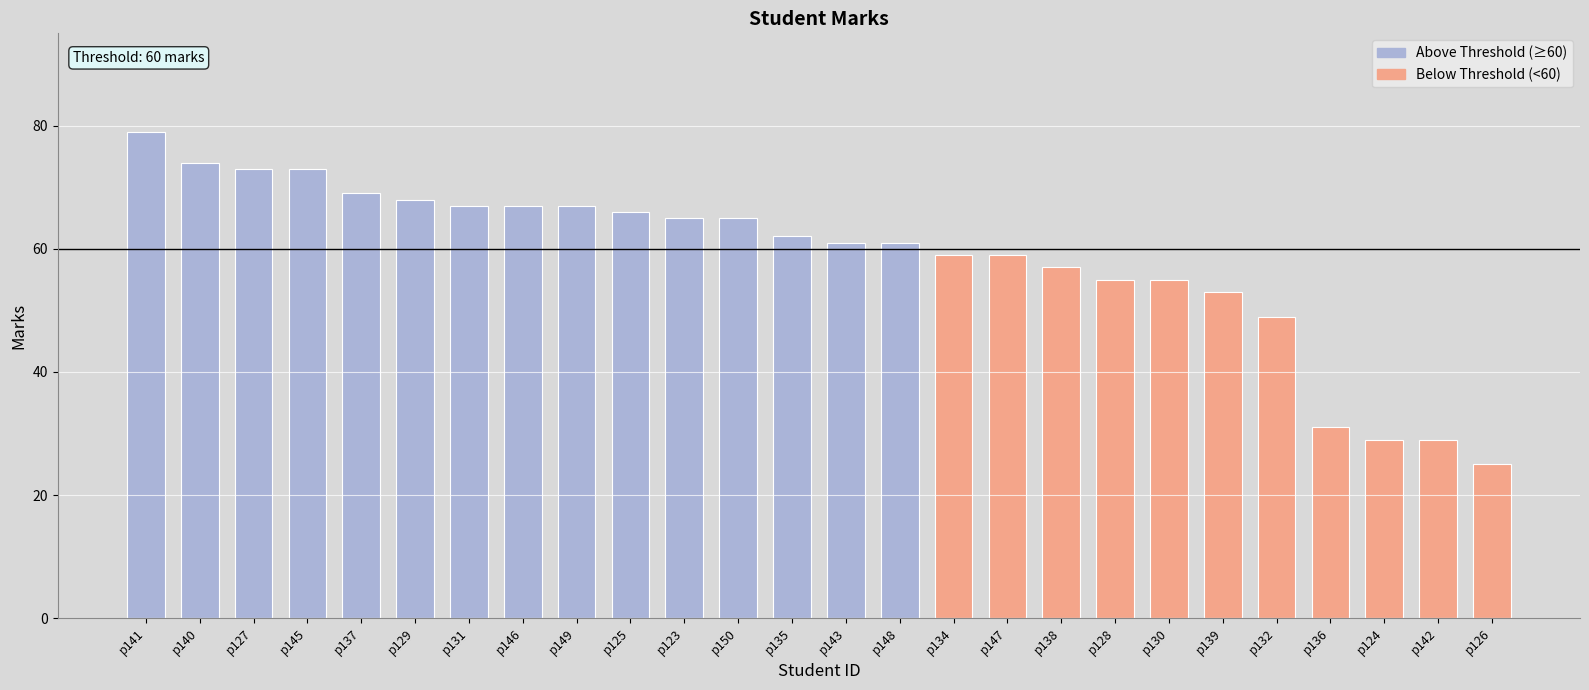

How many distinct data groups are displayed?

1